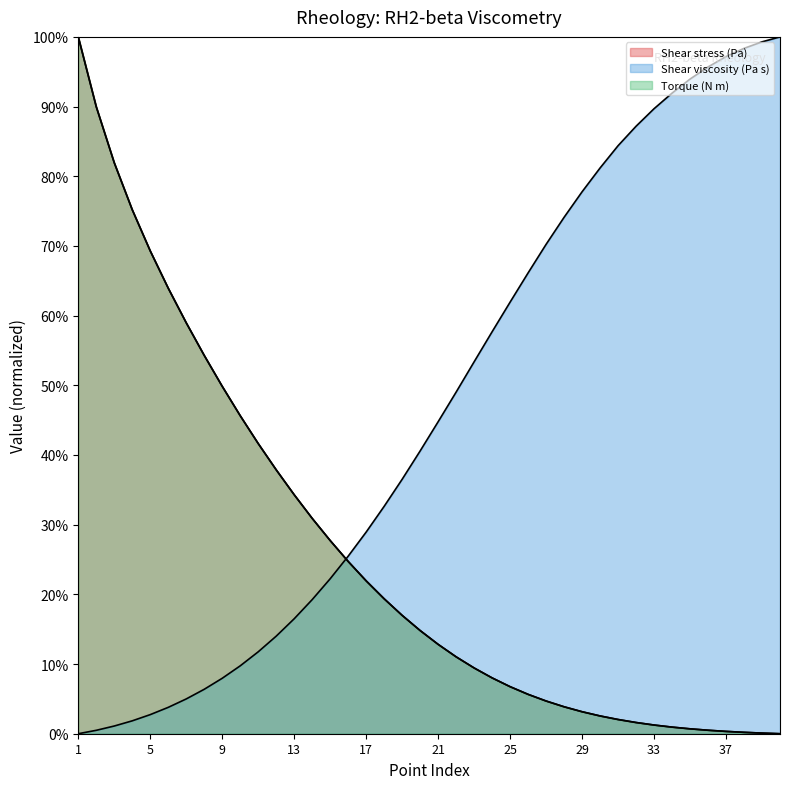

What is the difference between the highest and lowest values at 26?

0.6